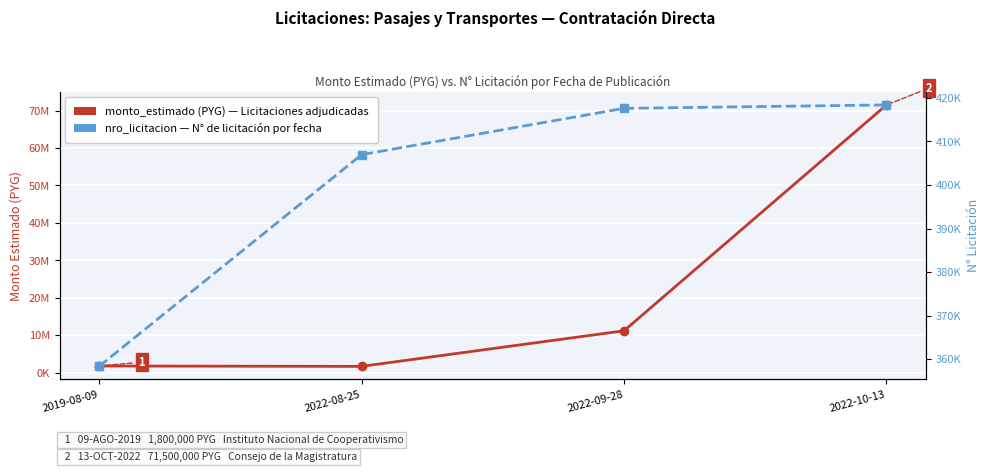

What is the spread (max minus min) of values at 2022-09-28?

10780492